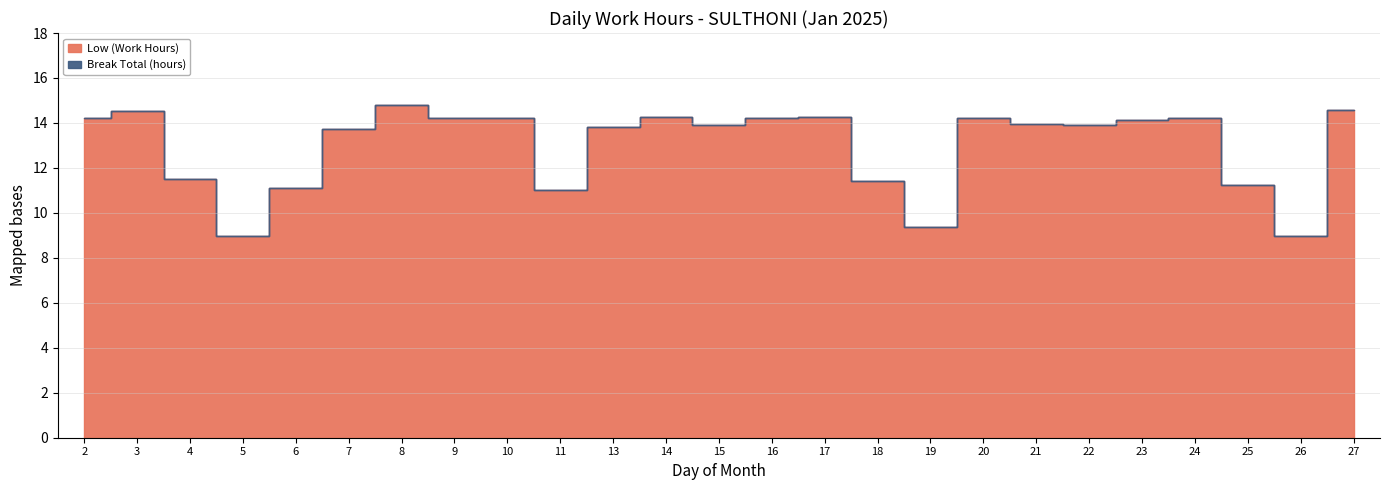

In Low (Work Hours), how many points are higher than both neighbors (excluding endpoints)?

6